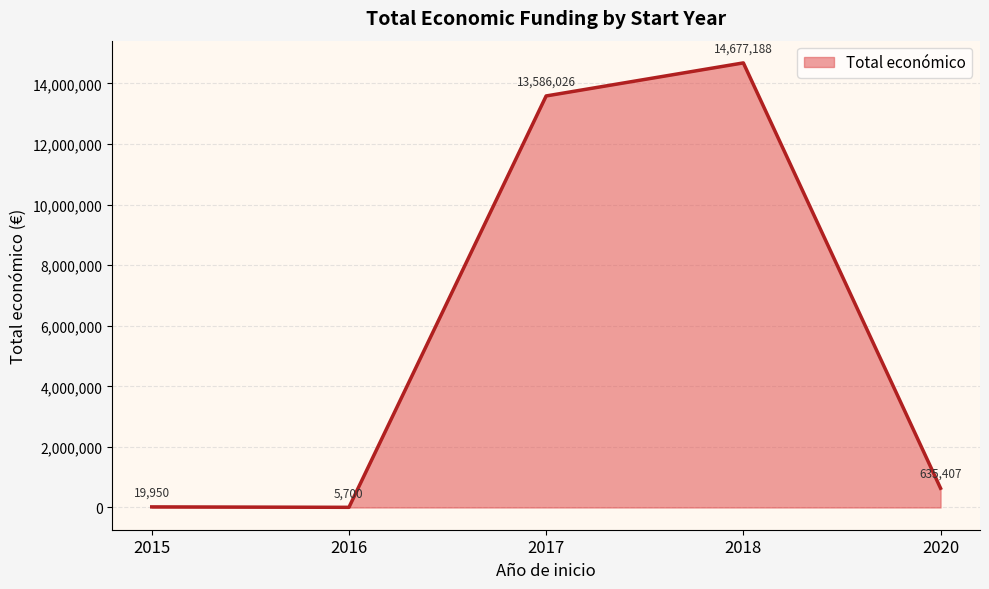

The chart shows a value of 1245349 at 2018. True or false?

False